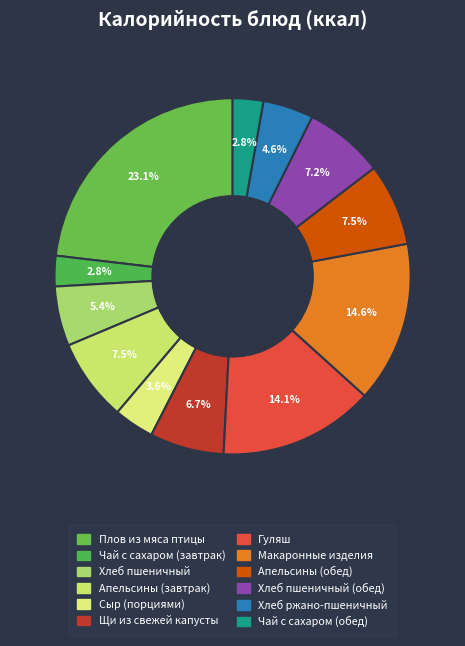

How many slices are in this pie chart?

12